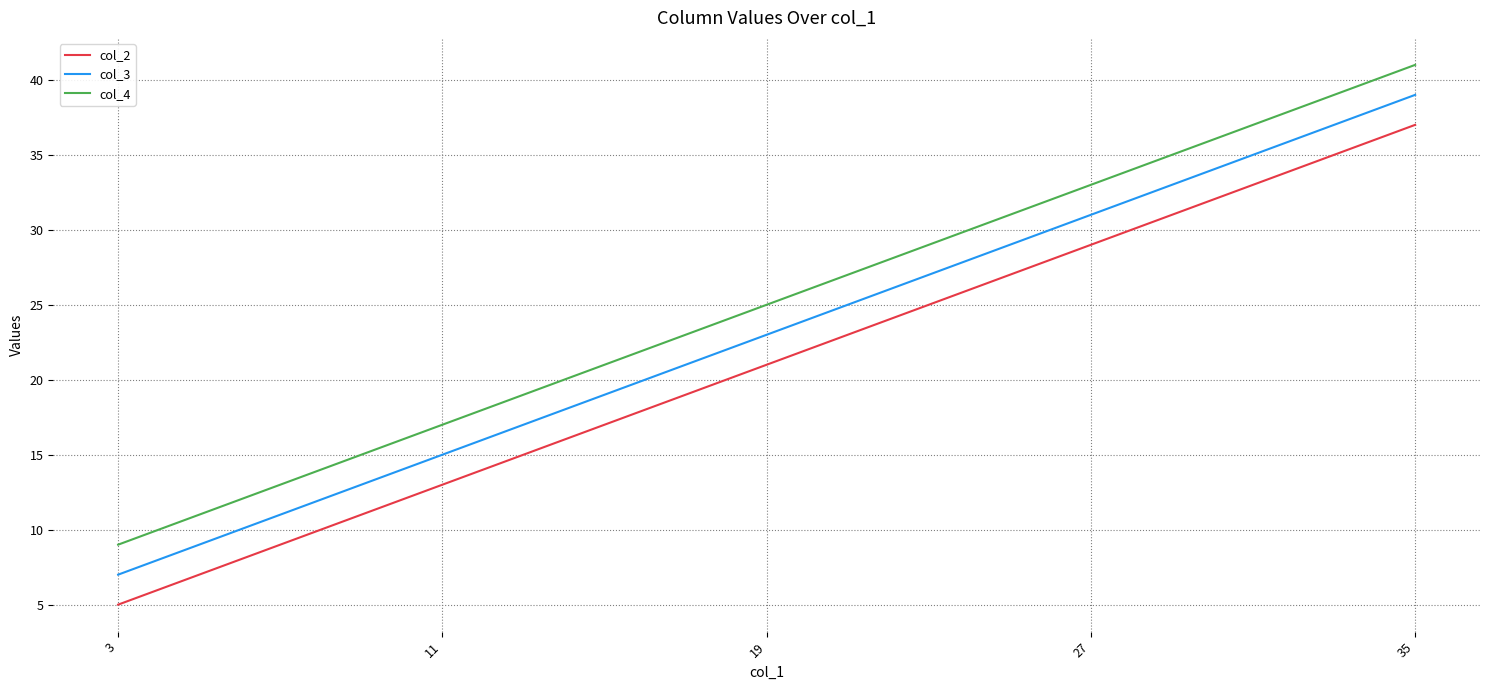

What is the sum of the col_3 values at 11 and 3?

22